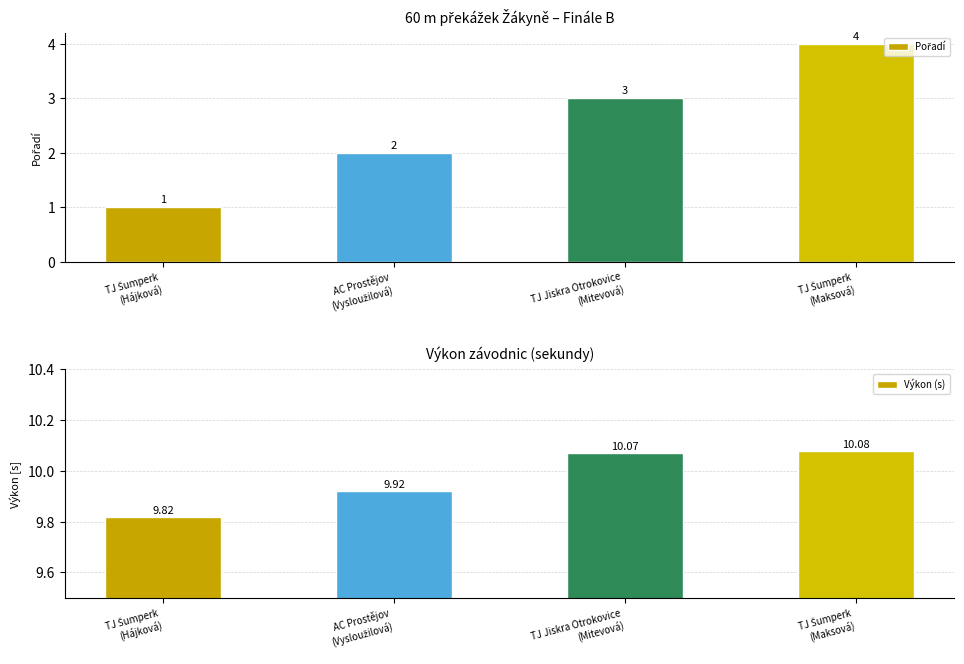

Is the value of Výkon (s) at TJ Šumperk
(Hájková) greater than the value of Pořadí at TJ Jiskra Otrokovice
(Mitevová)?

Yes